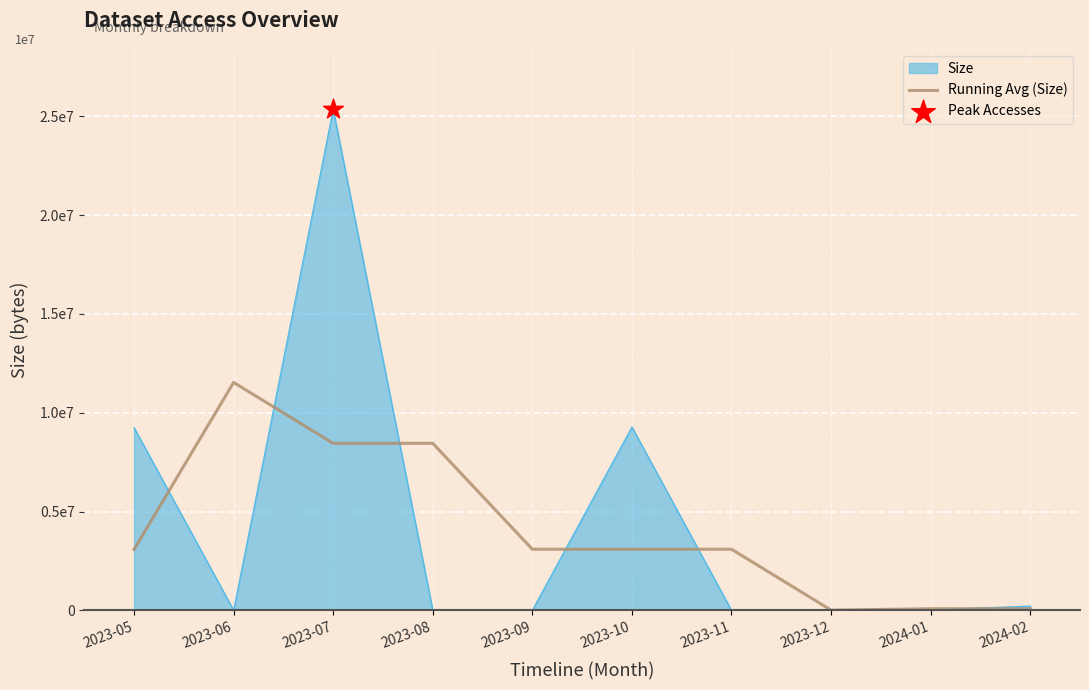

Is this an area chart (filled region under the line)?

Yes